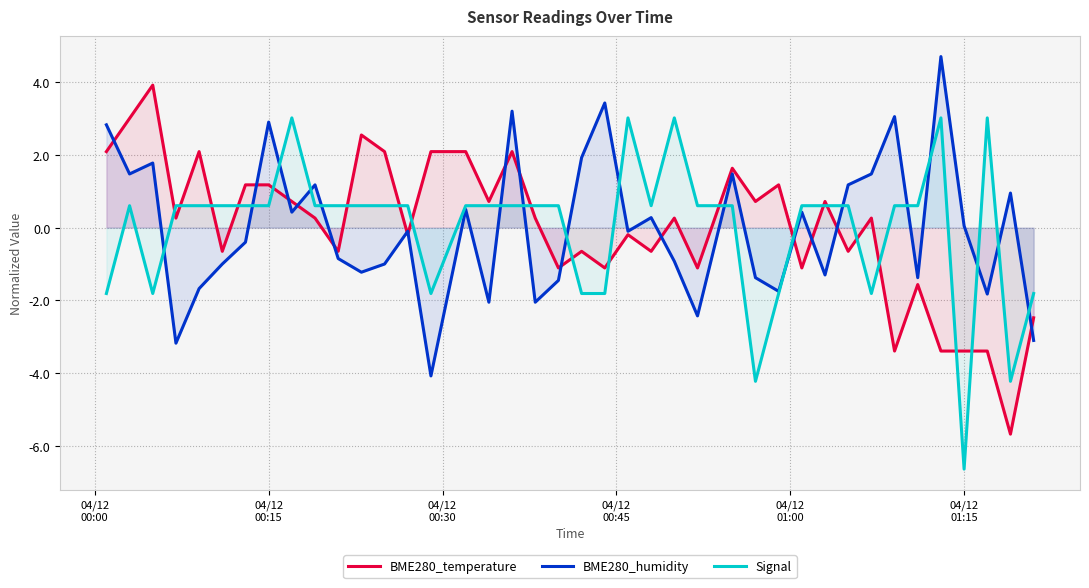

Rank the series by their maximum value, from highest to lowest.

BME280_humidity, BME280_temperature, Signal